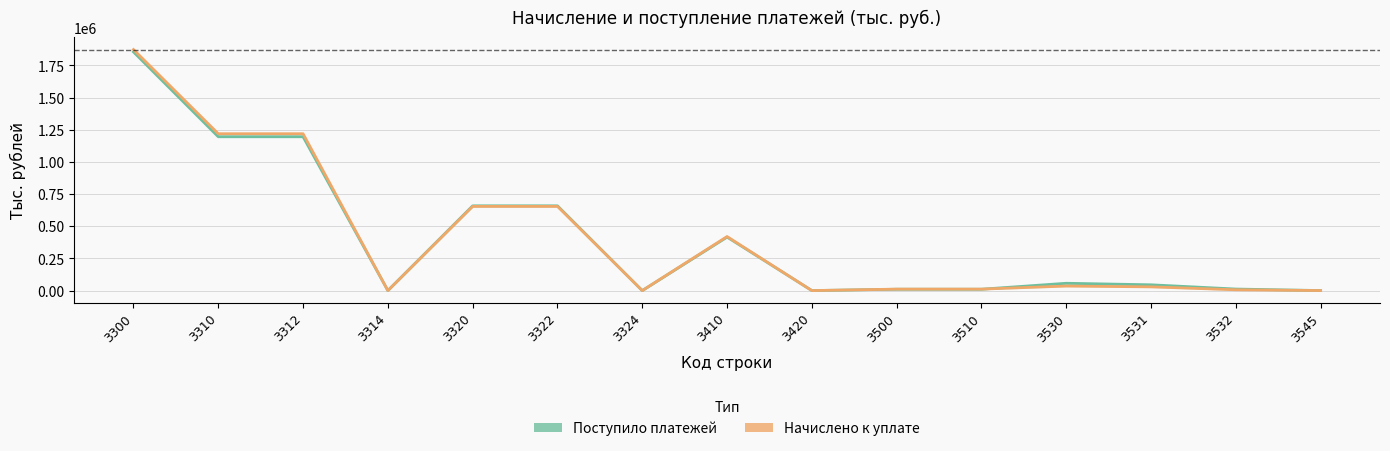

What is the sum of the Начислено к уплате values at 3530 and 3545?

35527